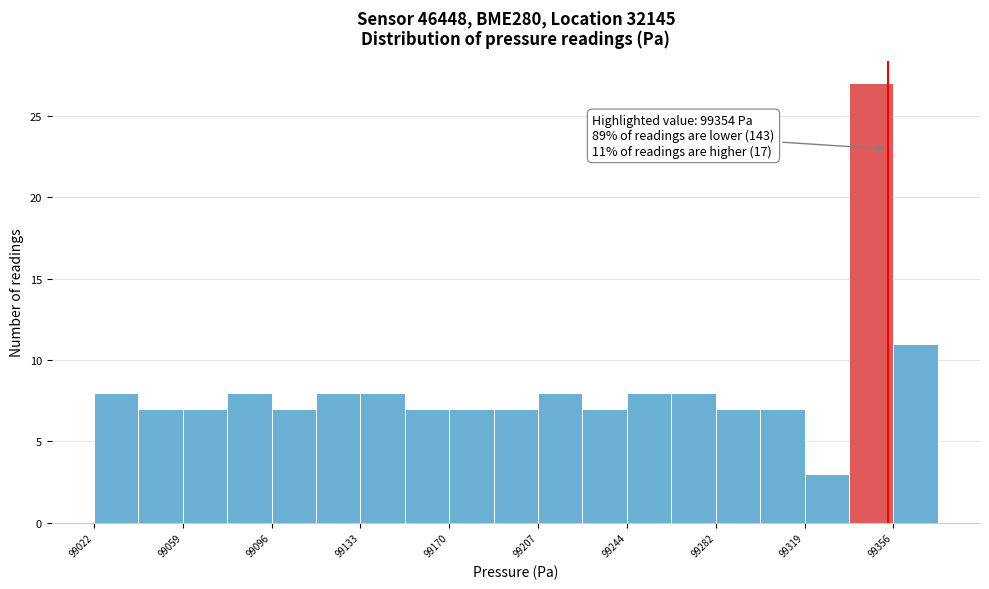

Read against the x-axis, roughly where is the centre of the tallest bar?

99345